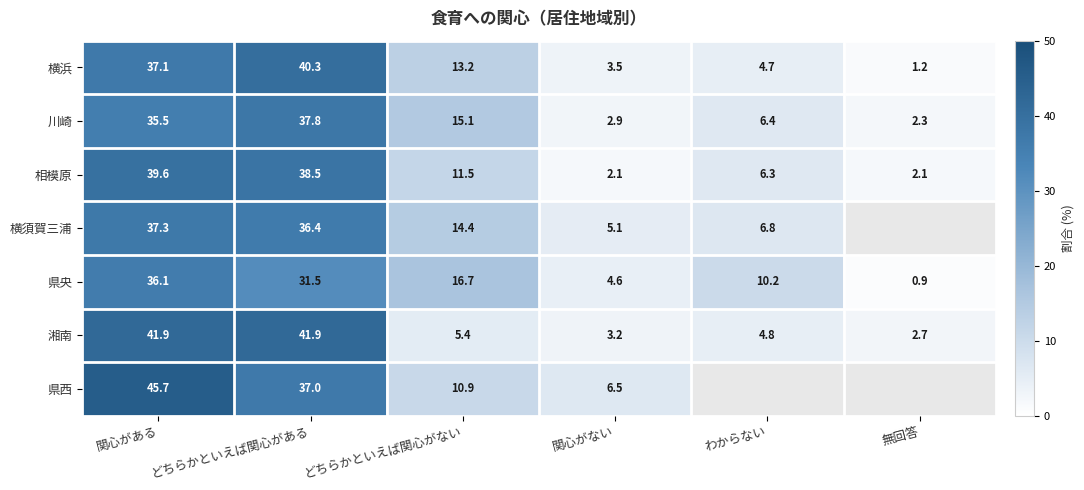

At 関心がない, list the series in order from smallest to largest.

相模原, 川崎, 湘南, 横浜, 県央, 横須賀三浦, 県西